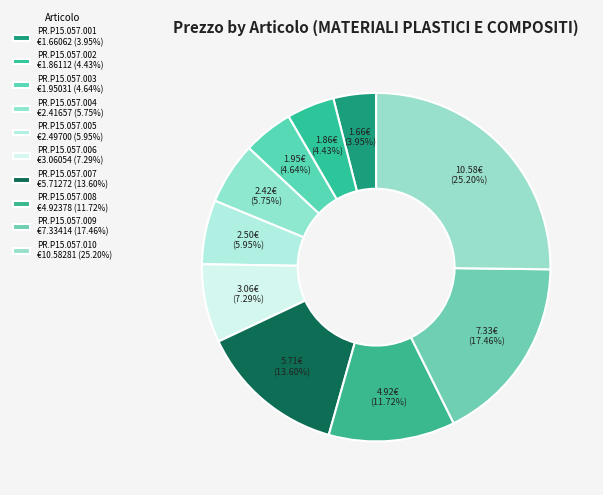

How many segments does this pie chart have?

10